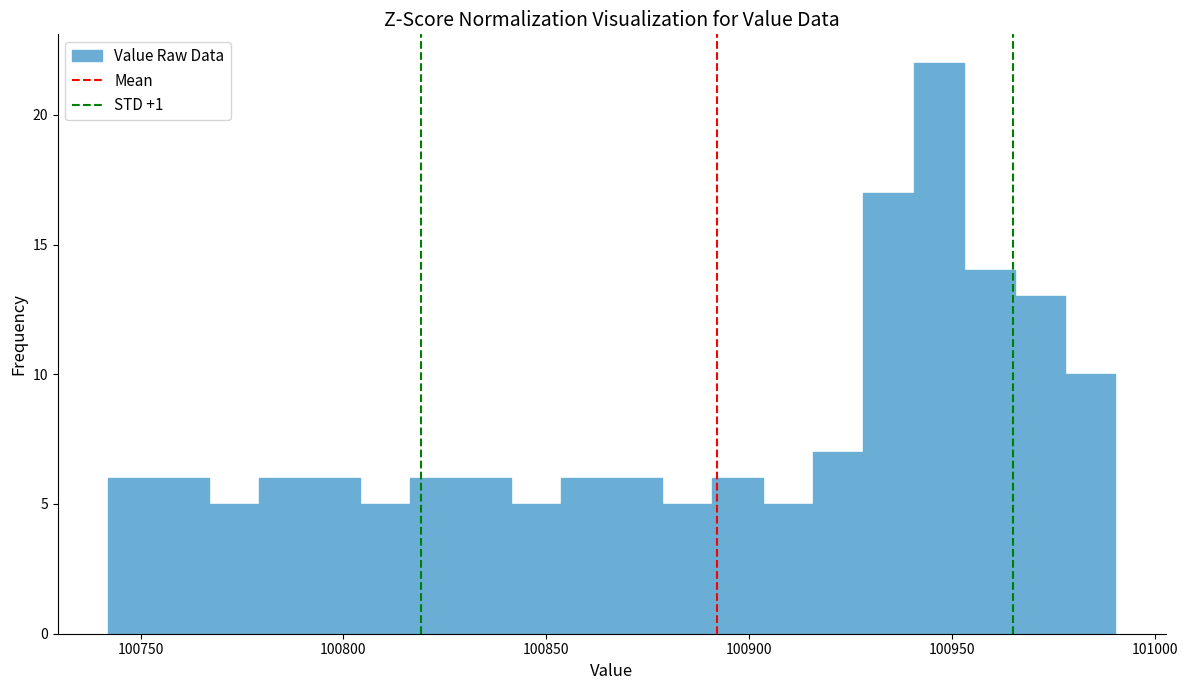

Read against the x-axis, roughly where is the centre of the tallest bar?

100945